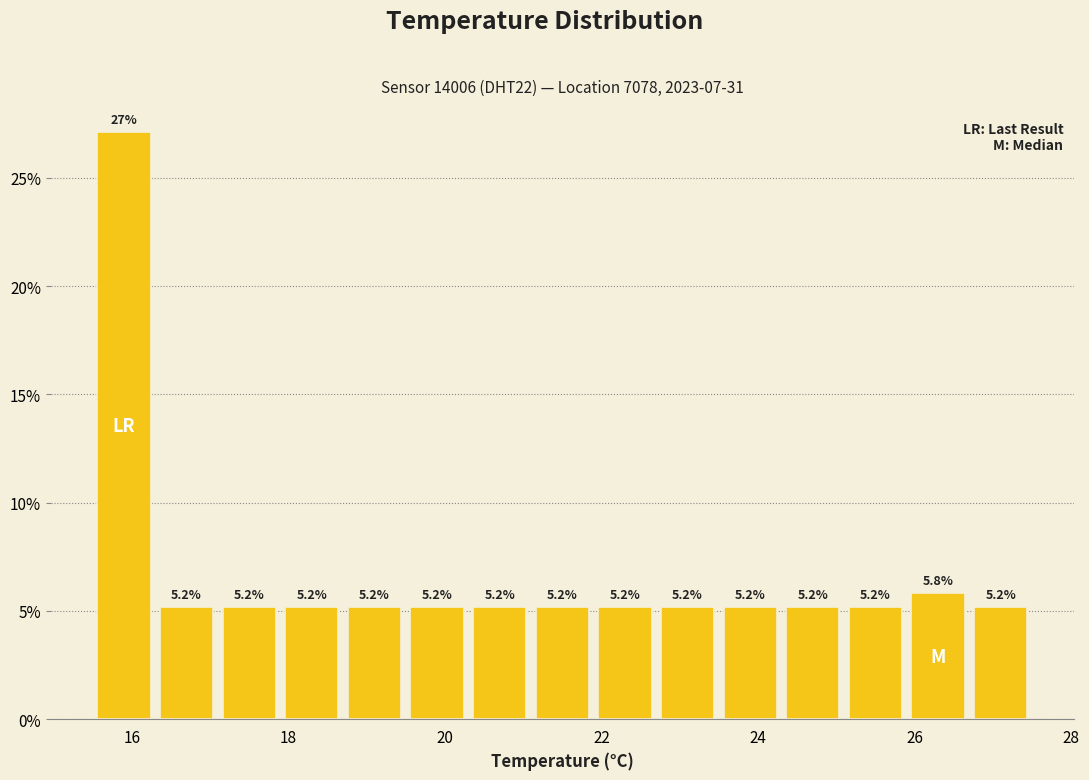

Reading left to right, list every bar in this chart as the range it spans on the x-axis followed by its height. The bar edges are not printed on the chart, so give them approximately, as read against the axis.

15.5 to 16.3: 27.1
16.3 to 17.1: 5.2
17.1 to 17.9: 5.2
17.9 to 18.7: 5.2
18.7 to 19.5: 5.2
19.5 to 20.3: 5.2
20.3 to 21.1: 5.2
21.1 to 21.9: 5.2
21.9 to 22.7: 5.2
22.7 to 23.5: 5.2
23.5 to 24.3: 5.2
24.3 to 25.1: 5.2
25.1 to 25.9: 5.2
25.9 to 26.7: 5.8
26.7 to 27.5: 5.2